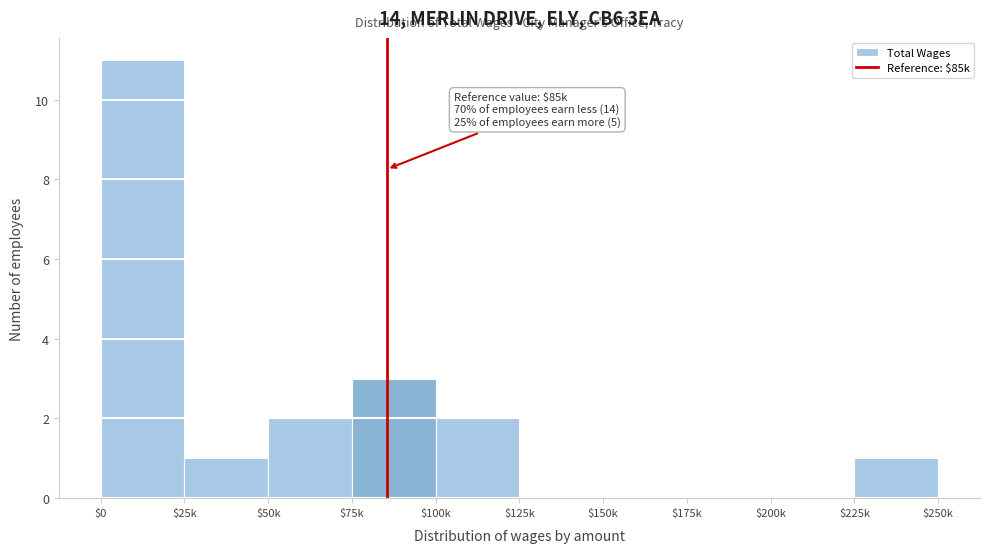

At which label is the value closest to 5?

$75k